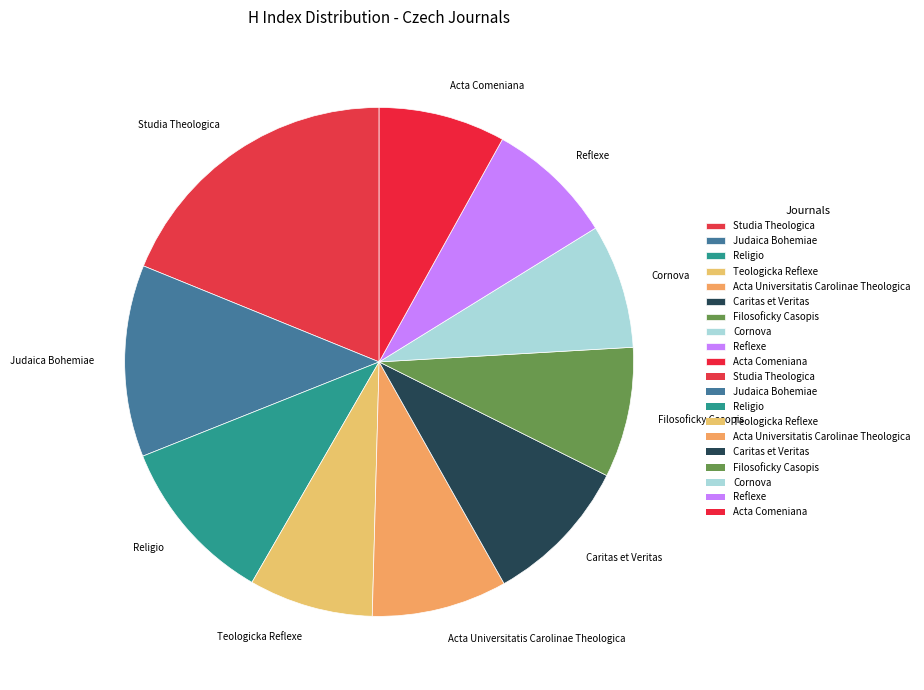

Between Teologicka Reflexe and Judaica Bohemiae, which is larger?

Judaica Bohemiae